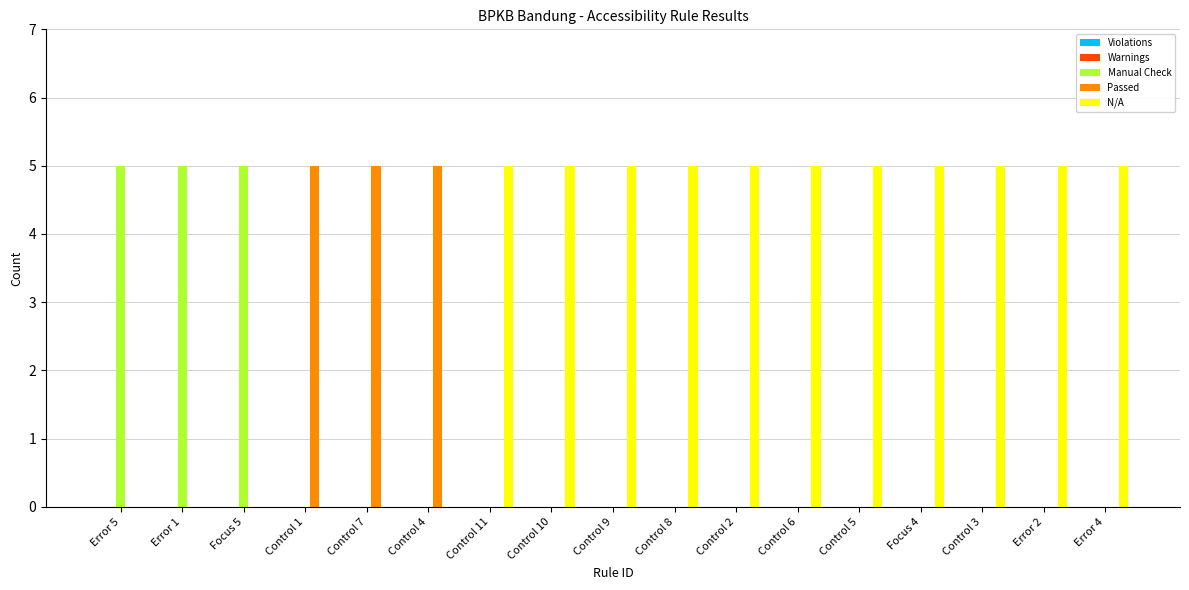

The Passed series shows 2 at Focus 5. True or false?

False